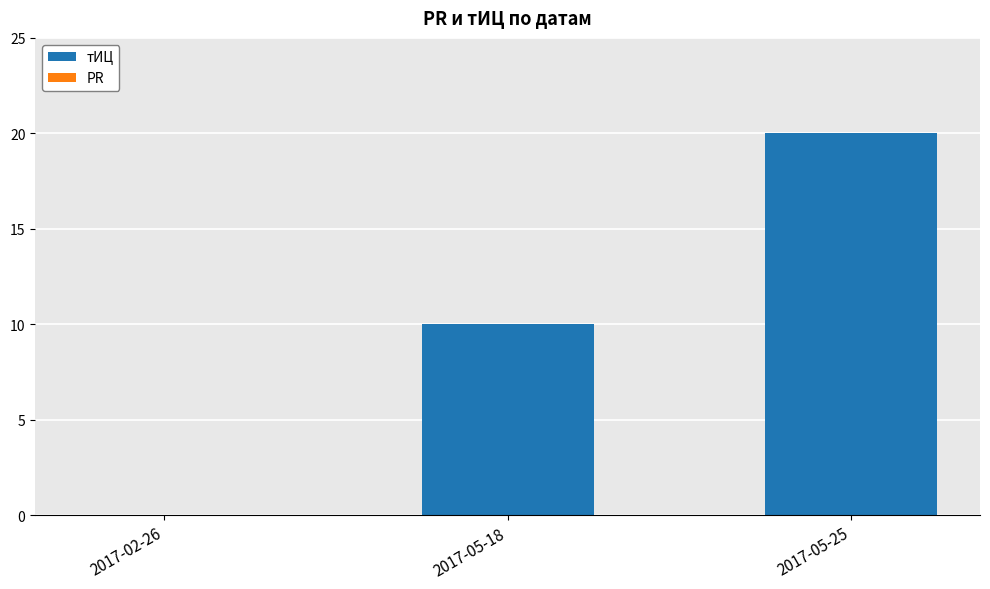

Reading left to right, what are all the values shown in this chart?

2017-02-26=0	2017-05-18=10	2017-05-25=20